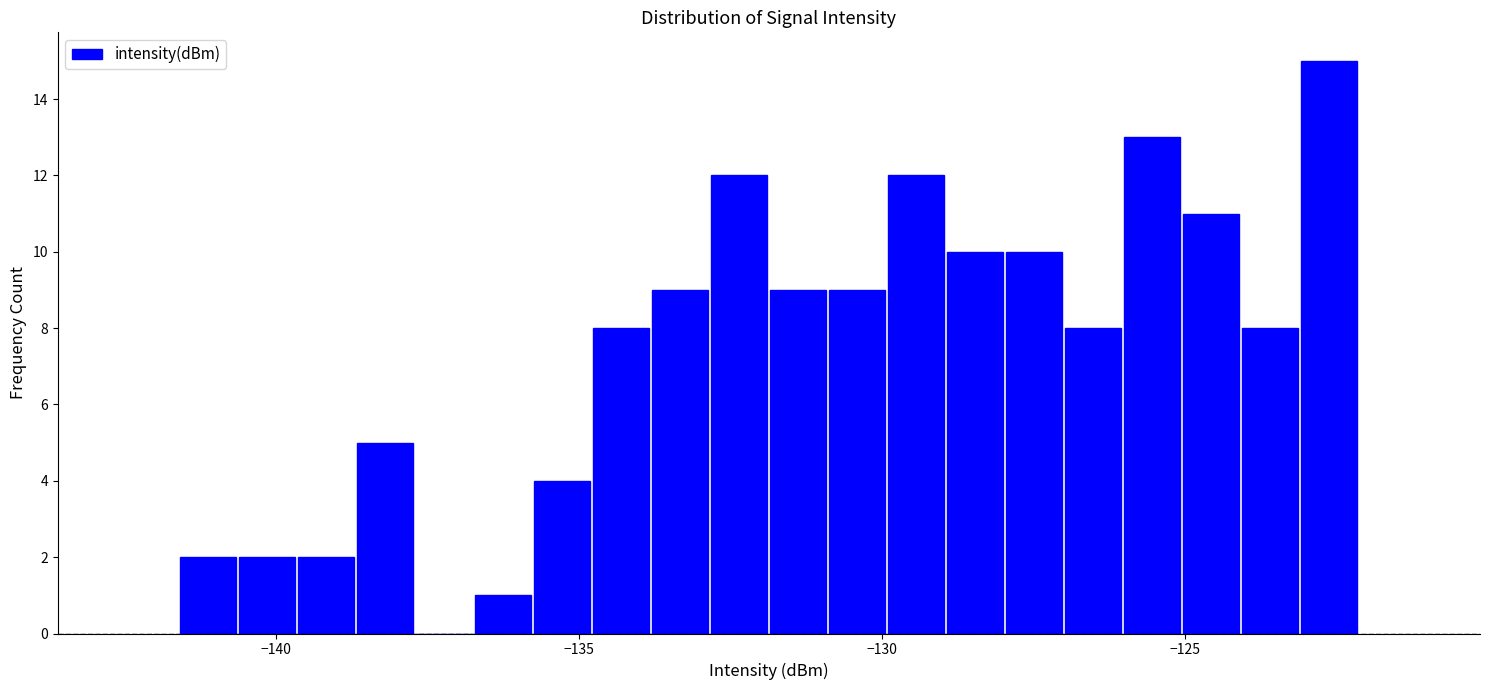

Read against the x-axis, roughly where is the centre of the tallest bar?

-122.5